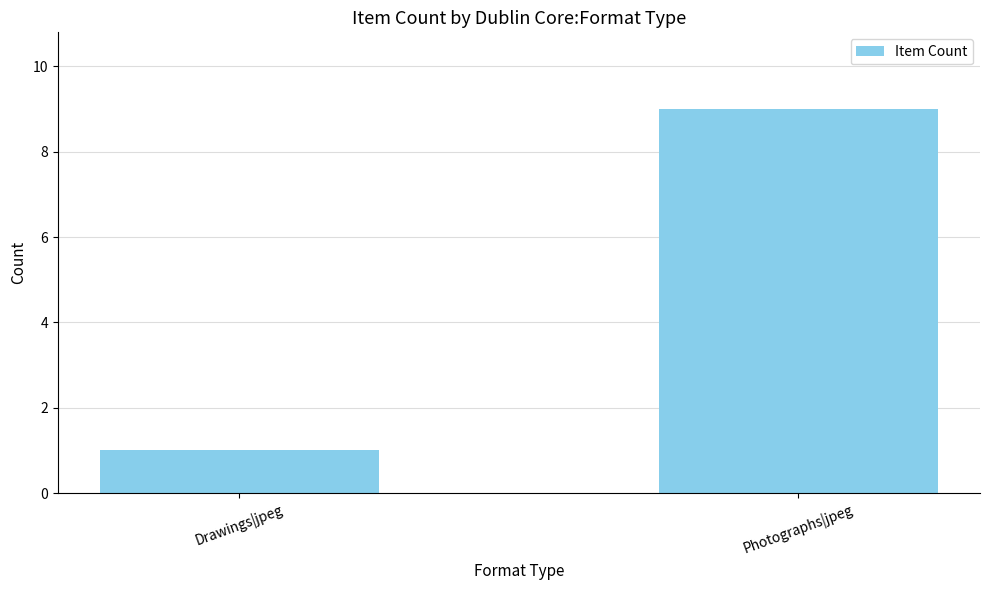

Does the chart contain stacked bars?

No